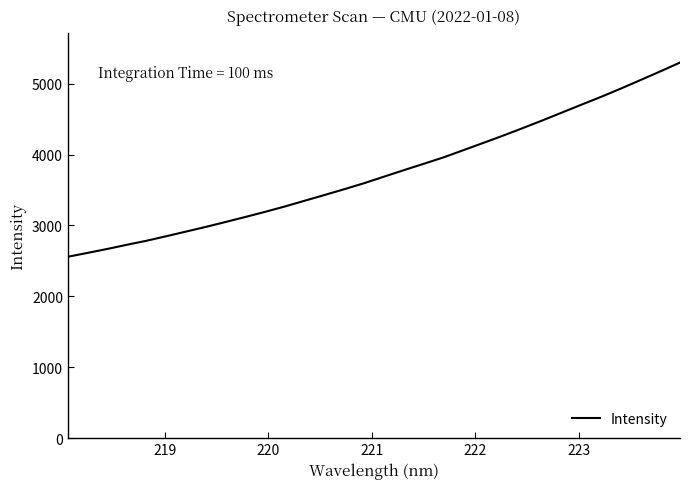

What is the greatest value displayed?

5296.8